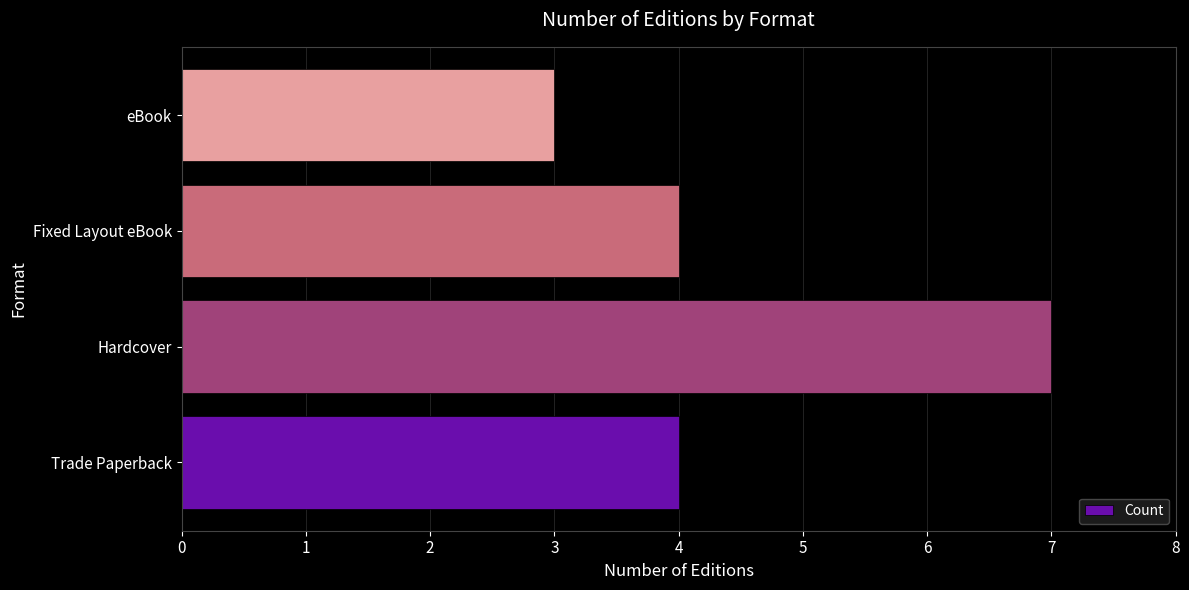

What is the approximate value at Hardcover?

7